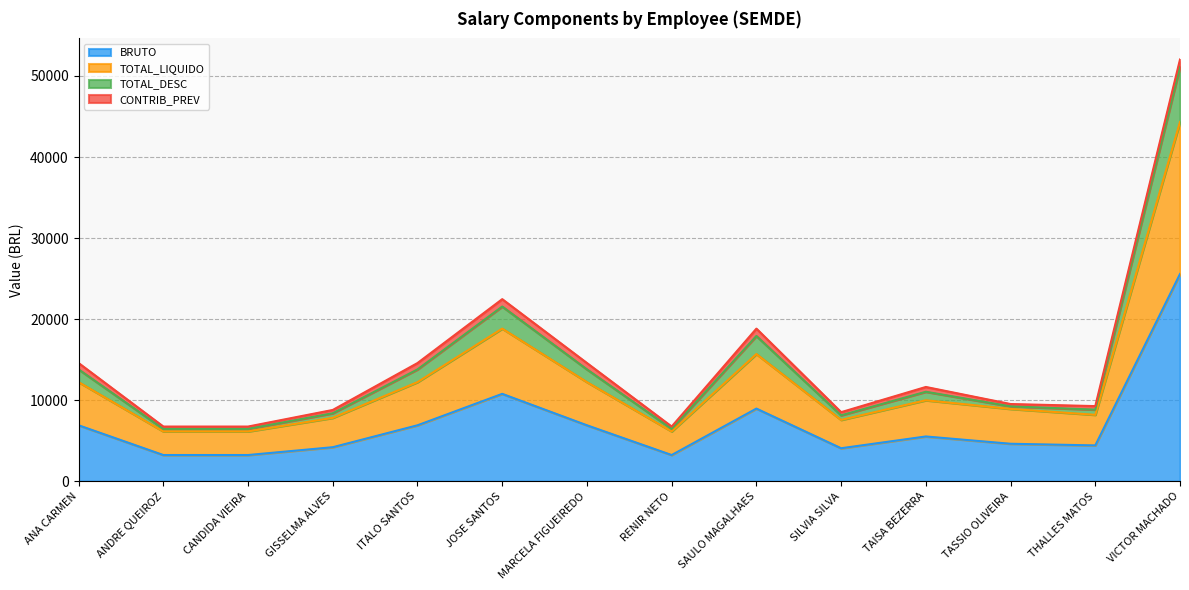

In BRUTO, how many points are lower than both neighbors (excluding endpoints)?

3